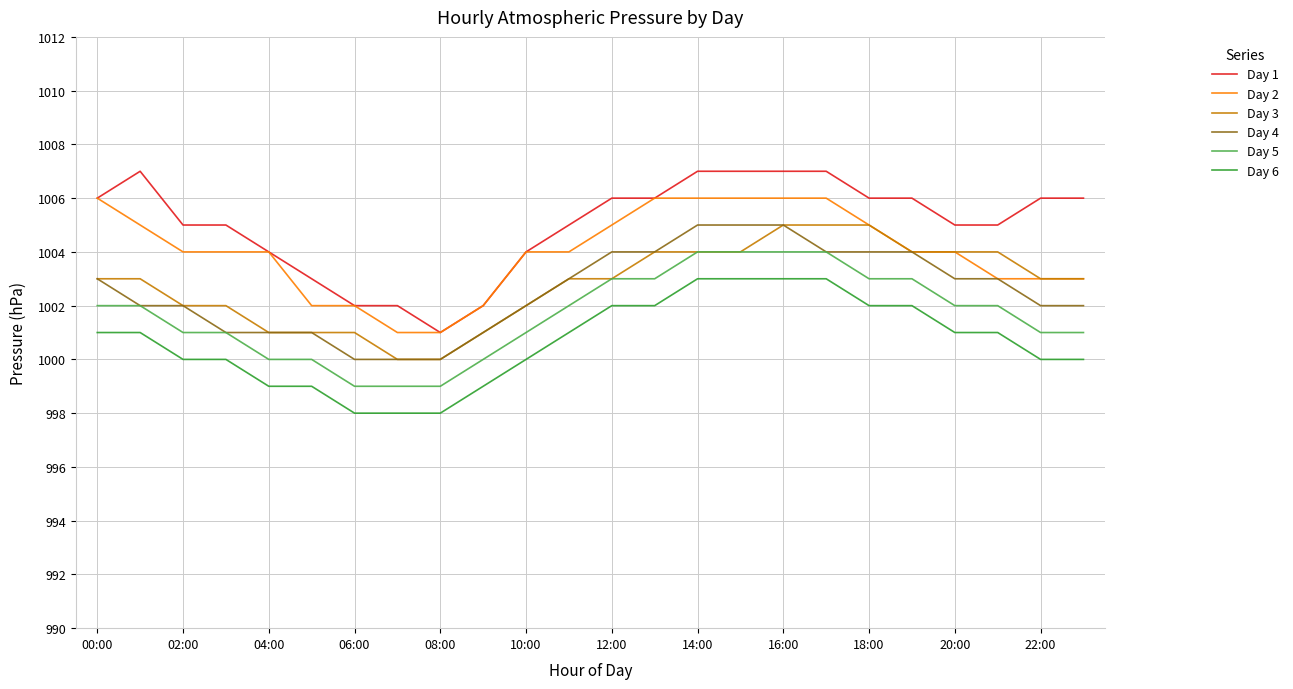

Which series has the largest total across all categories?

Day 1